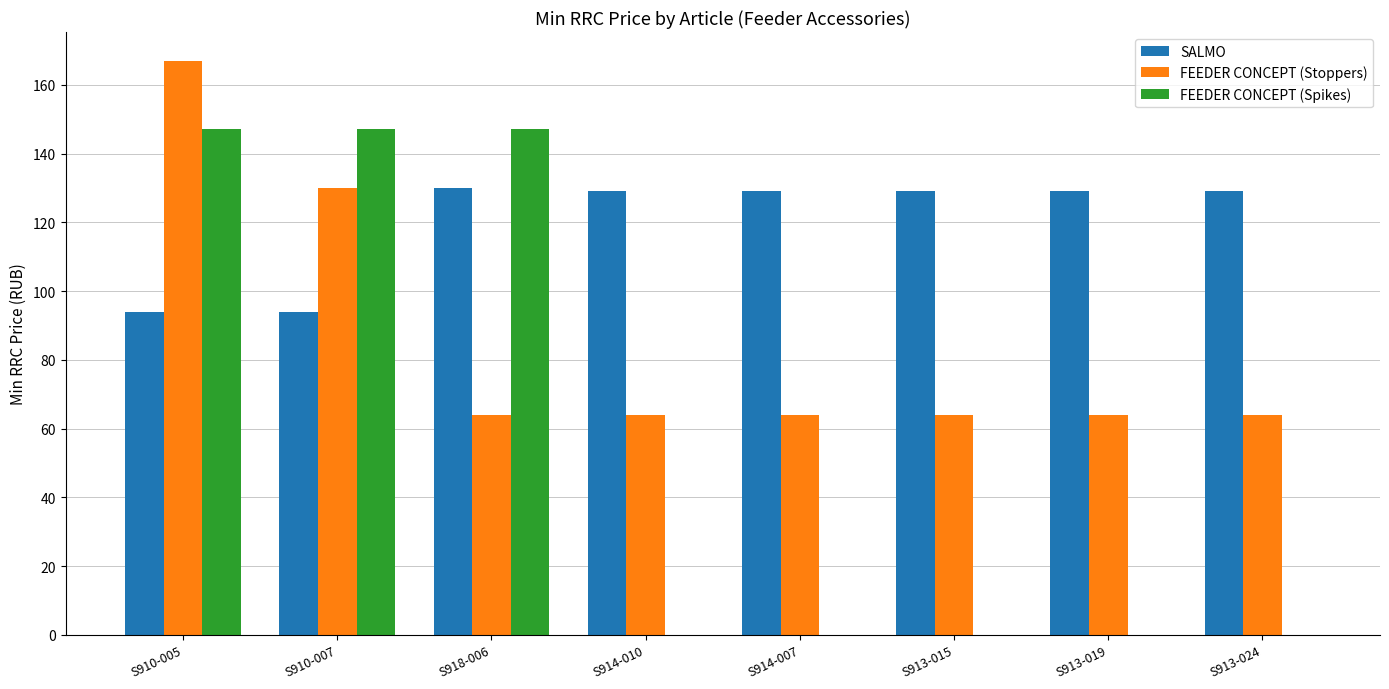

Is the value of SALMO at S913-024 greater than the value of FEEDER CONCEPT (Spikes) at S910-007?

No